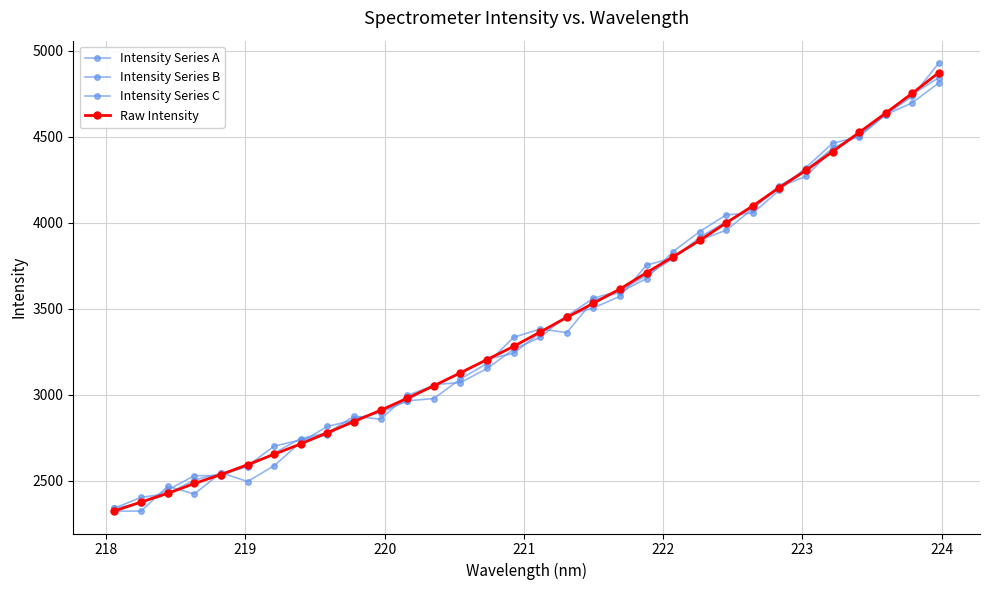

Is this an area chart (filled region under the line)?

No